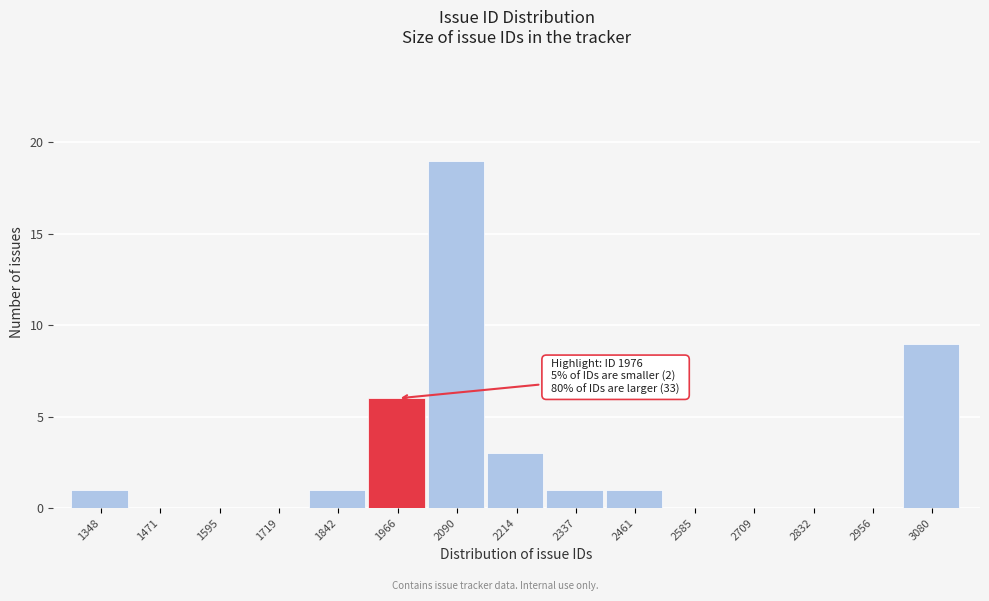

Reading left to right, transcribe all the data shown in this chart.

1348=1	1471=0	1595=0	1719=0	1842=1	1966=6	2090=19	2214=3	2337=1	2461=1	2585=0	2709=0	2832=0	2956=0	3080=9